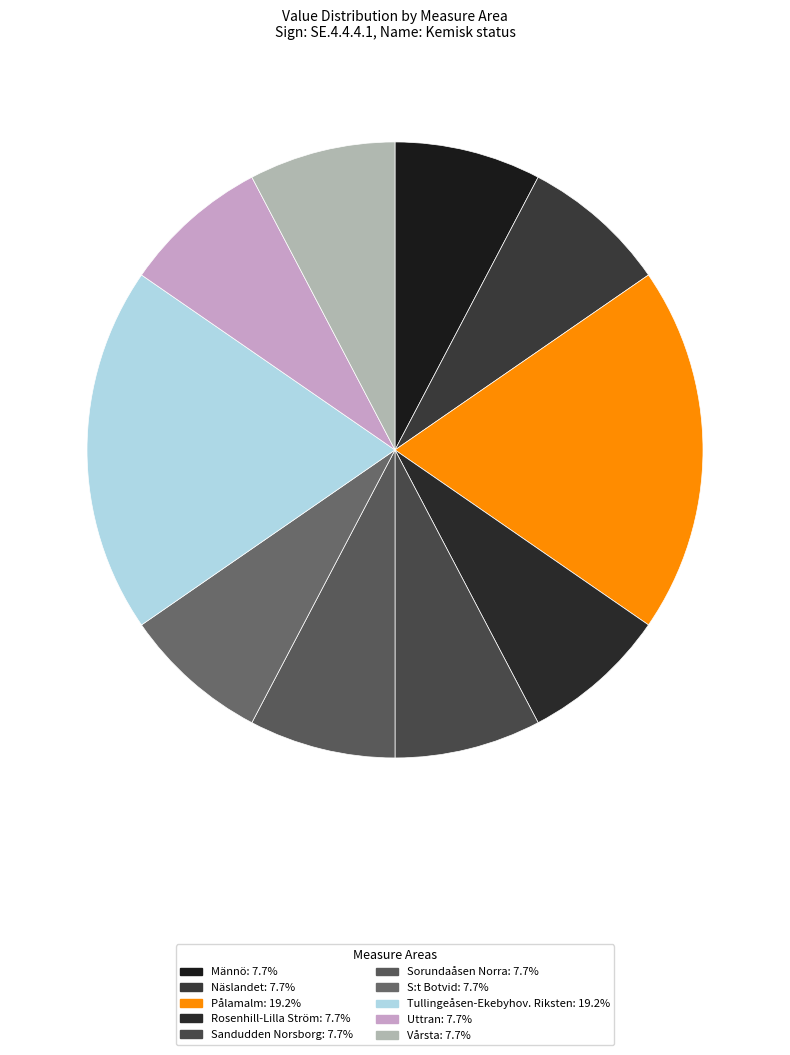

Rank the categories by value from lowest to highest.

Männö, Näslandet, Rosenhill-Lilla Ström, Sandudden Norsborg, Sorundaåsen Norra, S:t Botvid, Uttran, Vårsta, Pålamalm, Tullingeåsen-Ekebyhov. Riksten